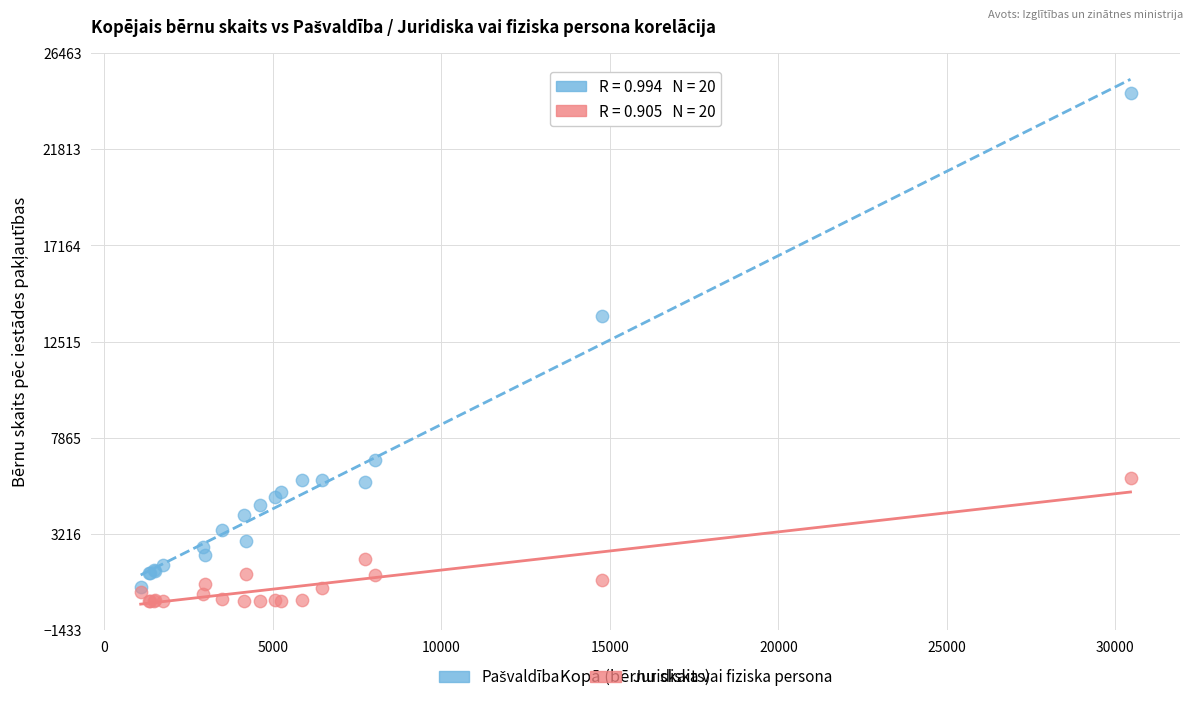

Across all series, what Y value is closest to 12268?

13743